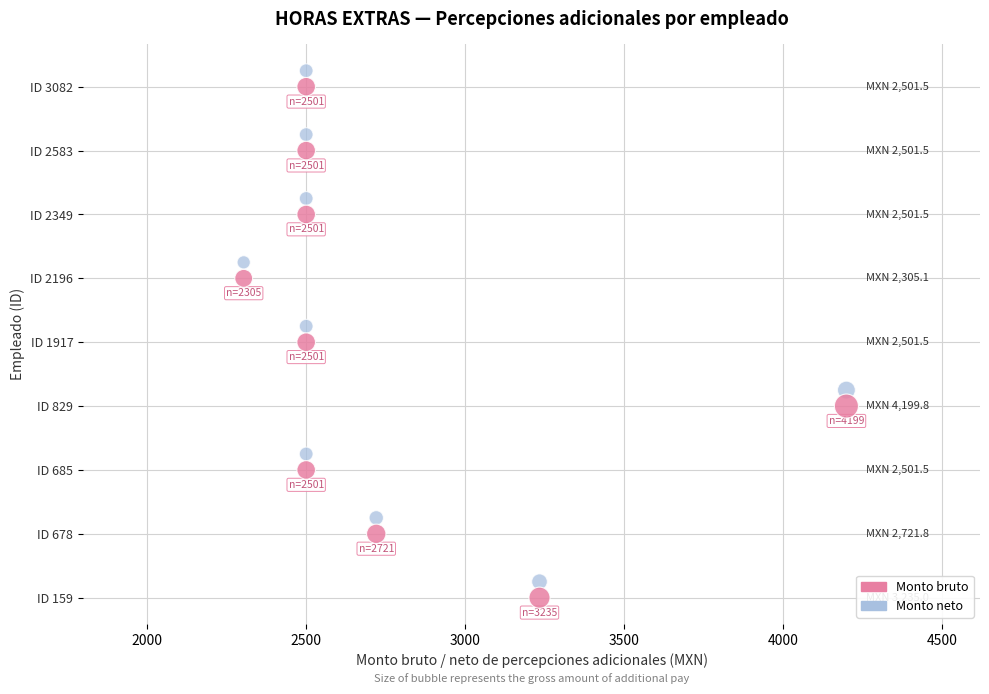

Which series contains the lowest Y value?

Monto bruto